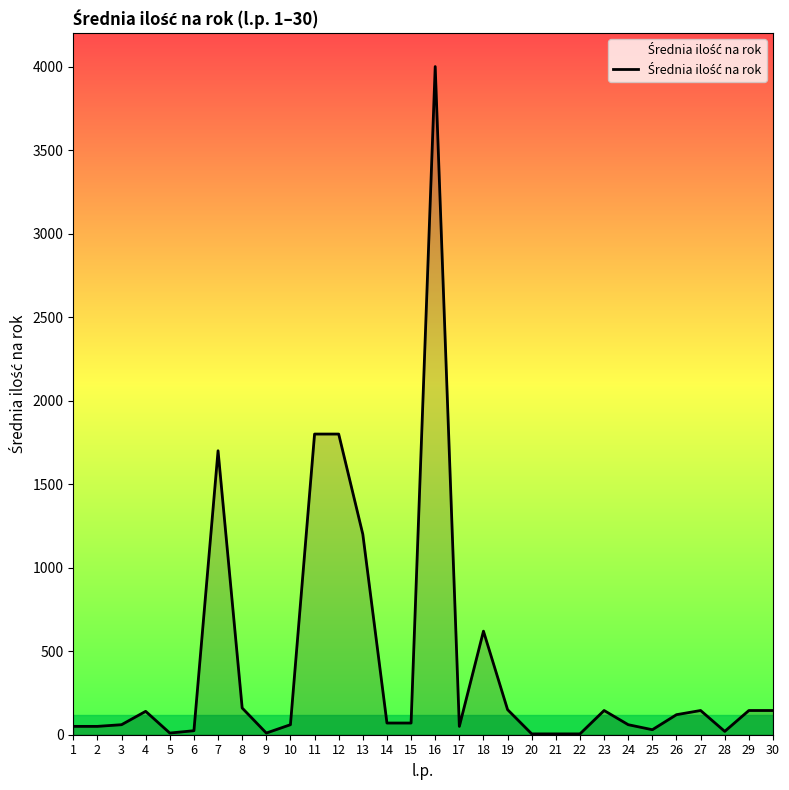

Does the chart display data point markers on the line(s)?

No